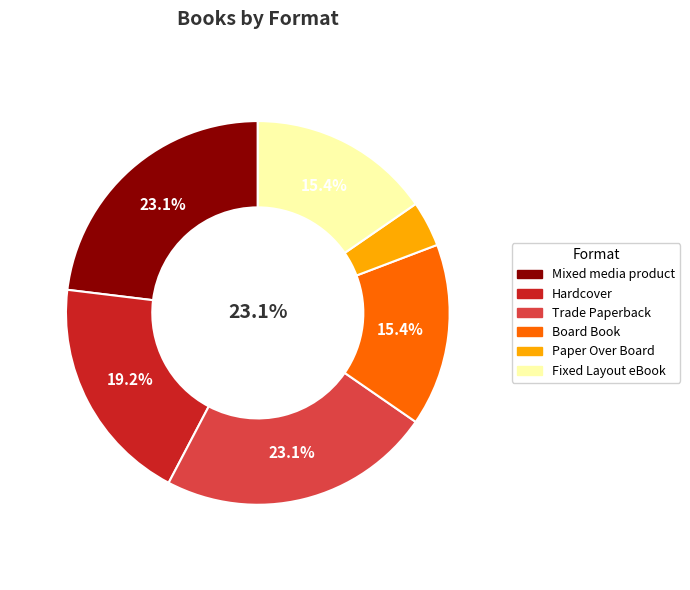

Combined, do Fixed Layout eBook and Mixed media product account for over 50%?

No